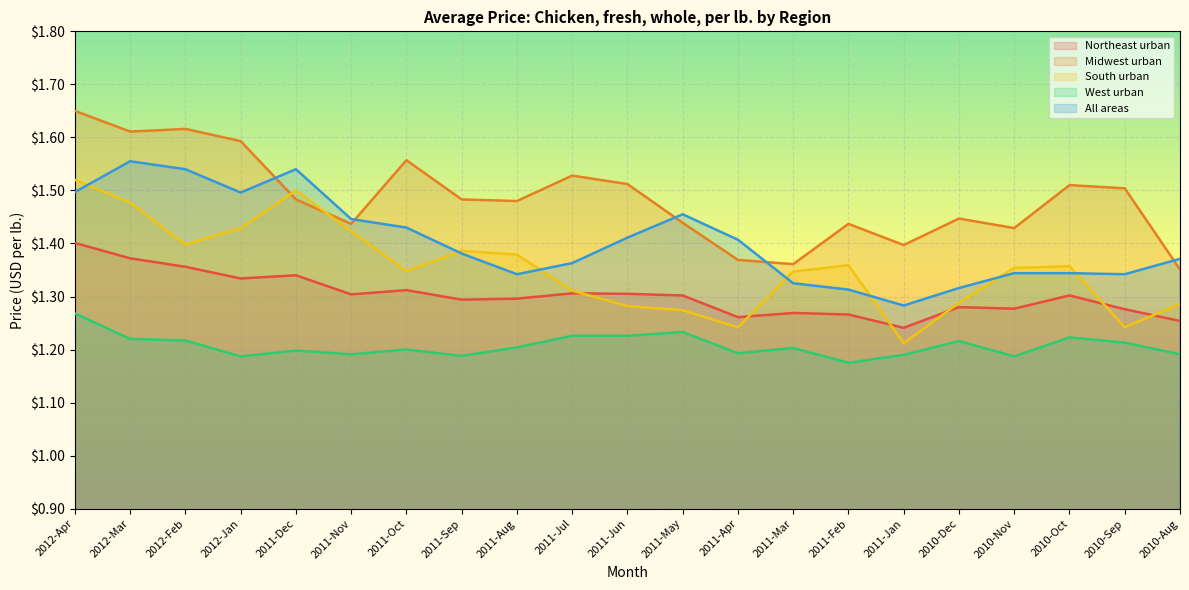

True or false: South urban has more than 1 points higher than both neighbors.

True